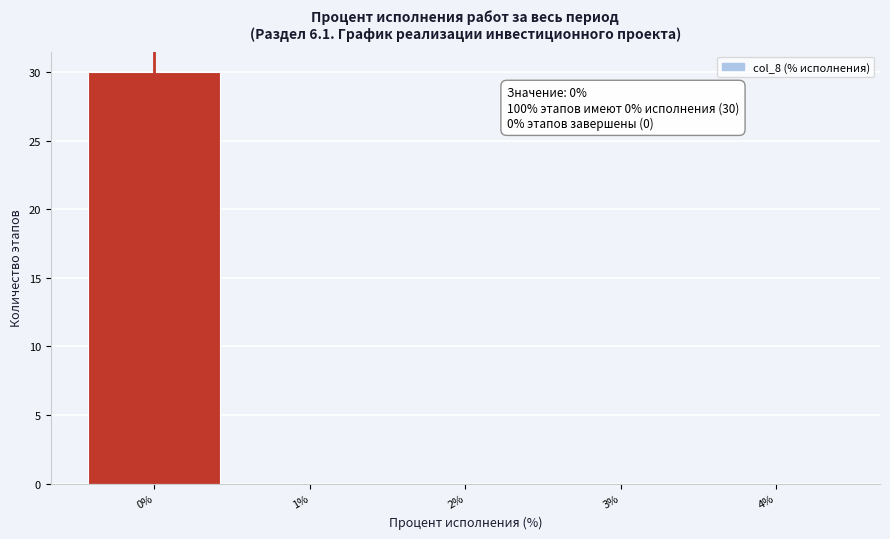

Which range on the x-axis has the tallest bar?

-0.5 to 0.5